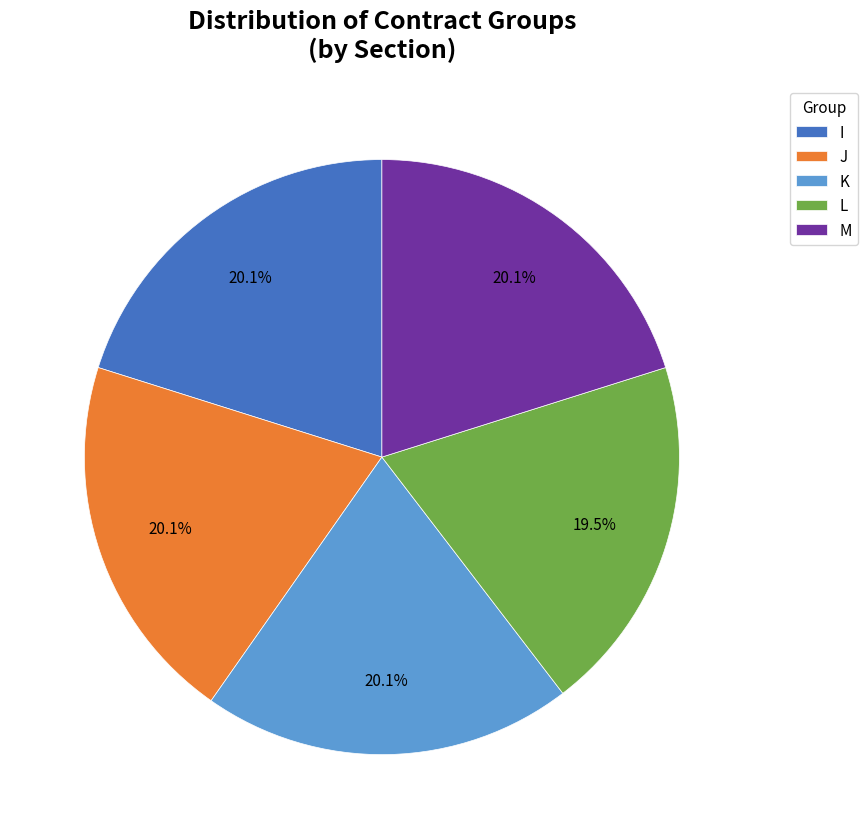

What is the ratio of the value at L to the value at K?

1.0